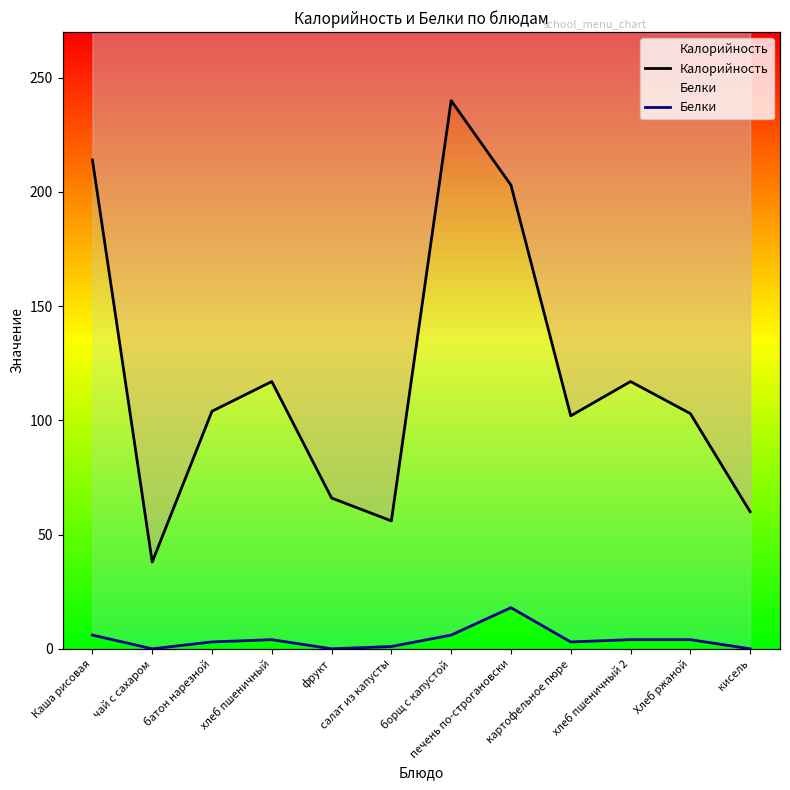

Which series changed the most between салат из капусты and кисель?

Калорийность